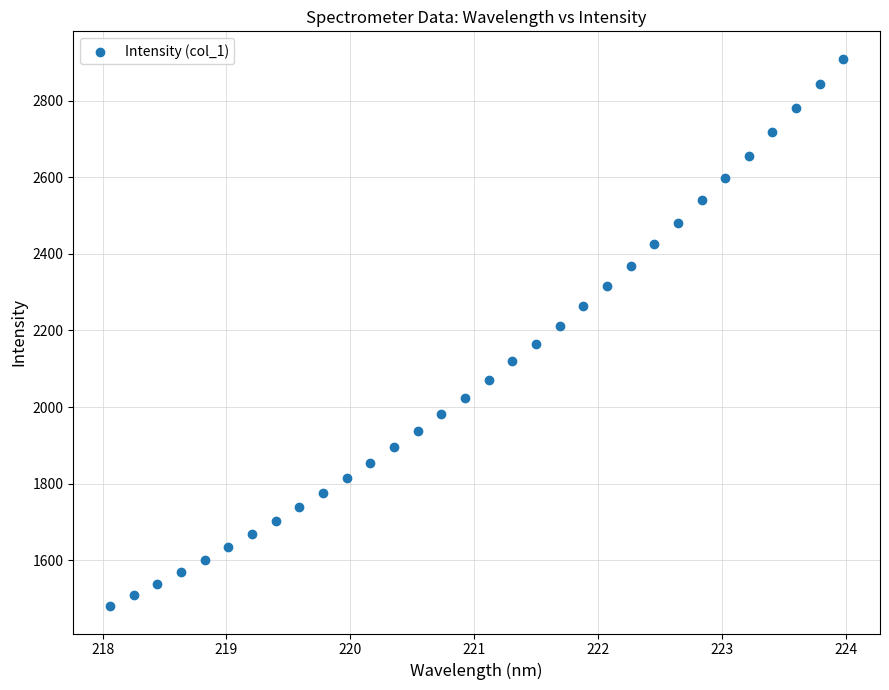

What is the range of X values (max minus min)?

5.9